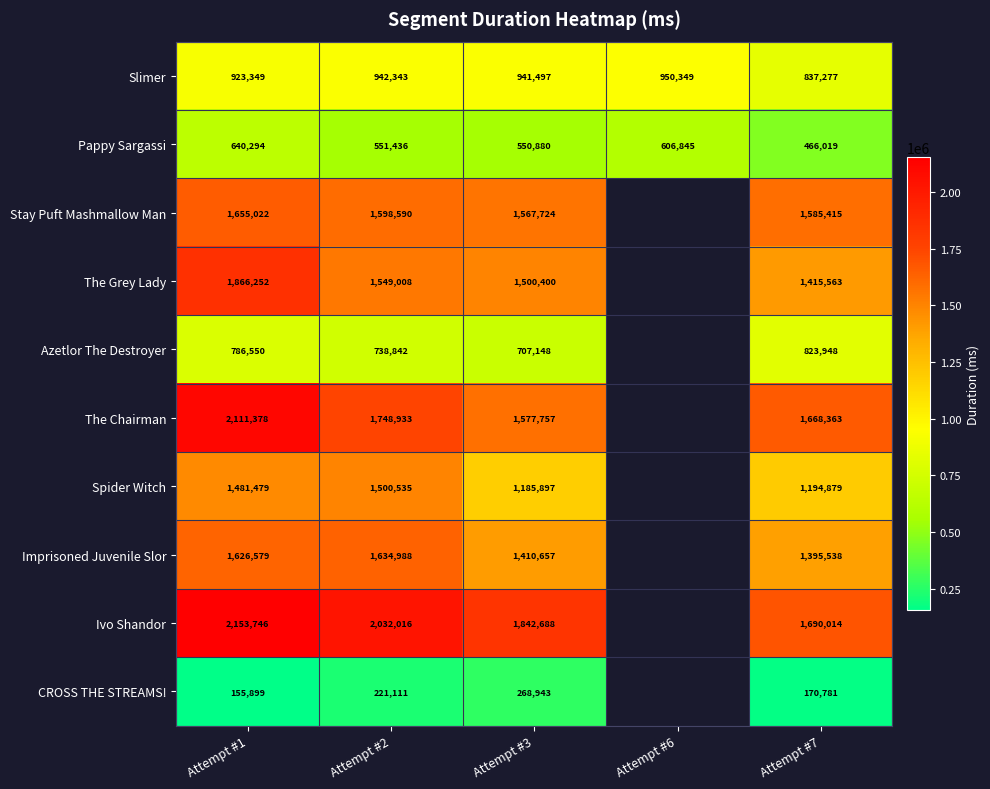

What is the greatest value displayed?

2153746.0